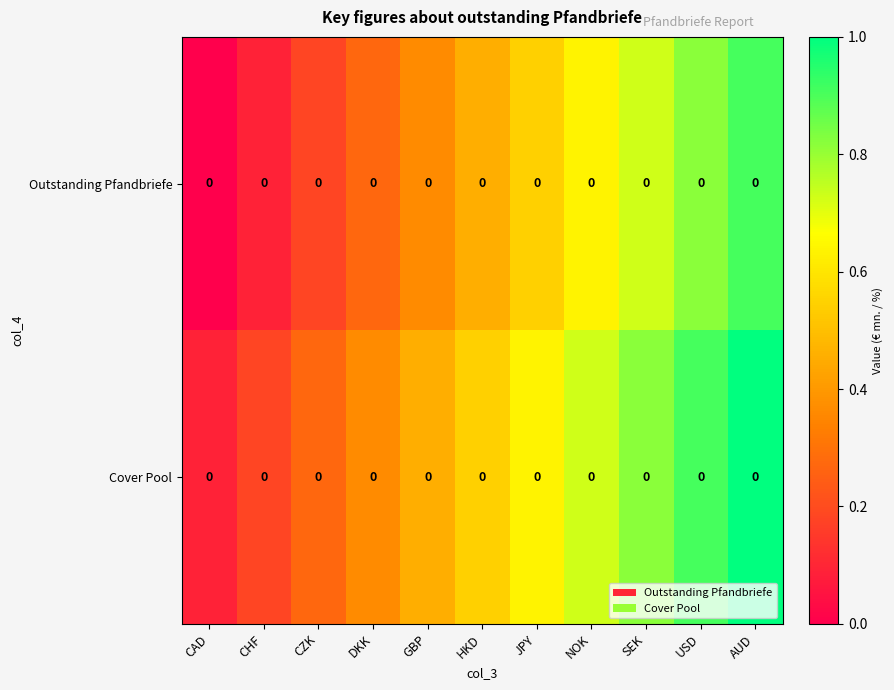

Which series has the largest range (max minus min)?

row_0